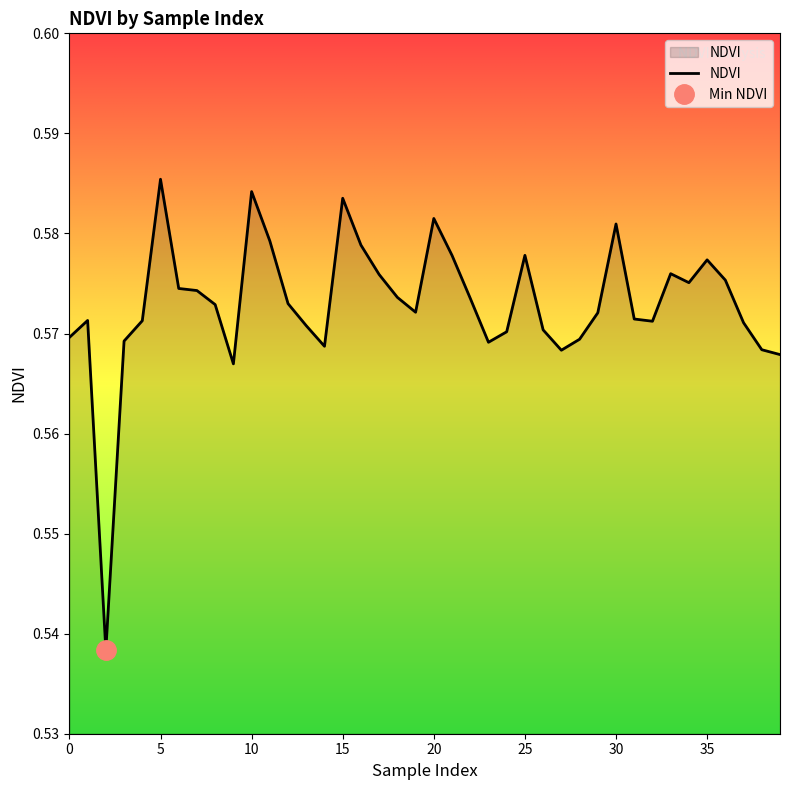

List the labels in order of value, largest first.

5, 10, 15, 20, 30, 11, 16, 25, 21, 35, 33, 17, 36, 34, 6, 7, 18, 22, 12, 8, 19, 29, 31, 1, 4, 32, 37, 13, 26, 24, 0, 28, 3, 23, 14, 38, 27, 39, 9, 2